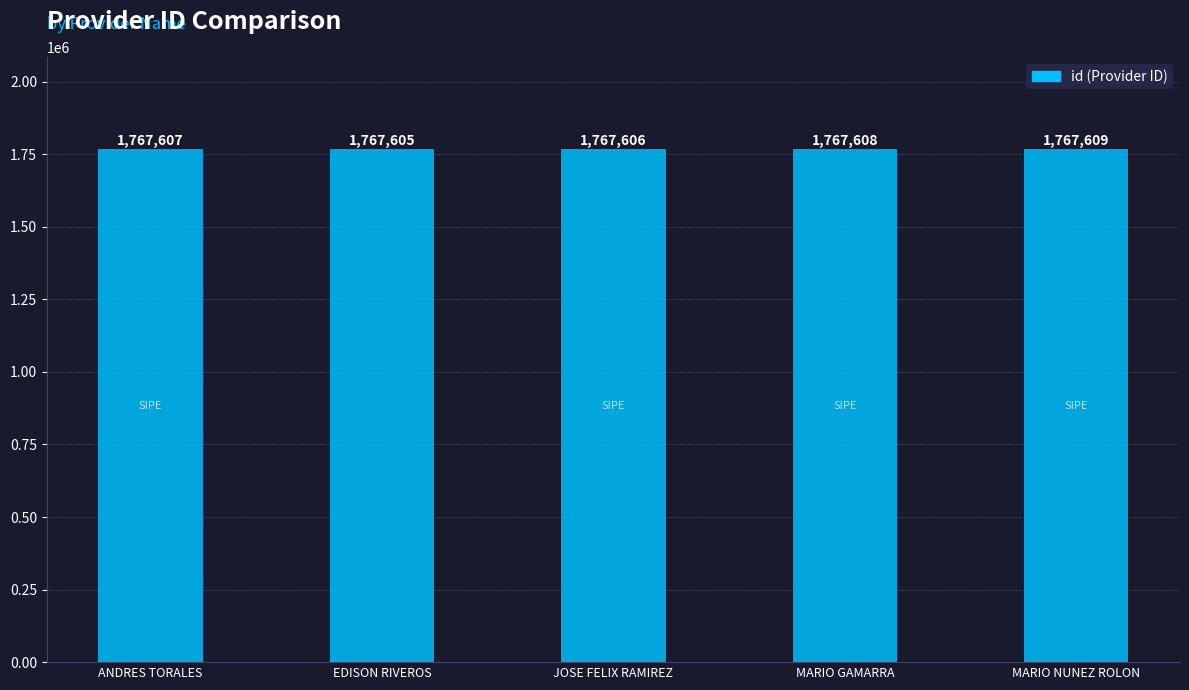

What is the minimum value shown in the chart?

1767605